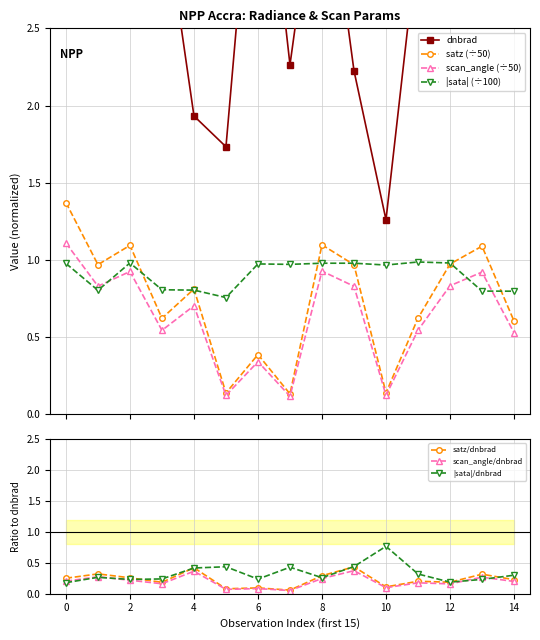

True or false: satz and scan_angle cross at least once.

False